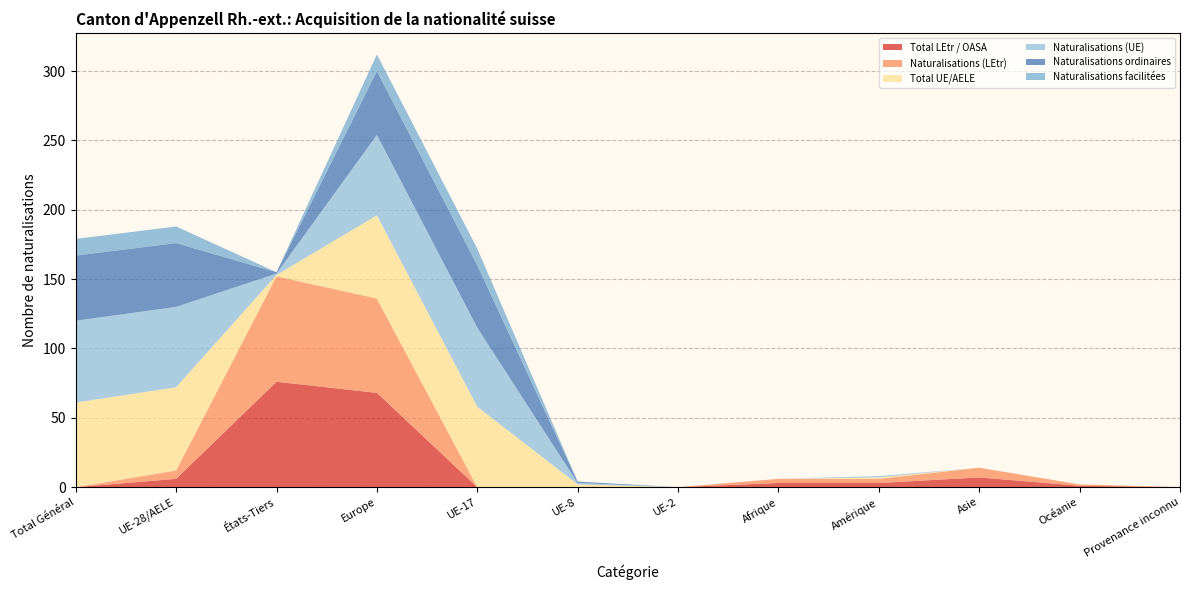

Reading right to left, transcribe all the data shown in this chart.

Total LEtr / OASA: Provenance inconnu=0	Océanie=1	Asie=7	Amérique=3	Afrique=3	UE-2=0	UE-8=0	UE-17=0	Europe=68	États-Tiers=76	UE-28/AELE=6	Total Général=0
Naturalisations (LEtr): Provenance inconnu=0	Océanie=1	Asie=7	Amérique=3	Afrique=3	UE-2=0	UE-8=0	UE-17=0	Europe=68	États-Tiers=76	UE-28/AELE=6	Total Général=0
Total UE/AELE: Provenance inconnu=0	Océanie=0	Asie=0	Amérique=1	Afrique=0	UE-2=0	UE-8=2	UE-17=58	Europe=60	États-Tiers=1	UE-28/AELE=60	Total Général=61
Naturalisations (UE): Provenance inconnu=0	Océanie=0	Asie=0	Amérique=1	Afrique=0	UE-2=0	UE-8=1	UE-17=57	Europe=58	États-Tiers=1	UE-28/AELE=58	Total Général=59
Naturalisations ordinaires: Provenance inconnu=0	Océanie=0	Asie=0	Amérique=0	Afrique=0	UE-2=0	UE-8=1	UE-17=45	Europe=46	États-Tiers=1	UE-28/AELE=46	Total Général=47
Naturalisations facilitées: Provenance inconnu=0	Océanie=0	Asie=0	Amérique=0	Afrique=0	UE-2=0	UE-8=0	UE-17=12	Europe=12	États-Tiers=0	UE-28/AELE=12	Total Général=12